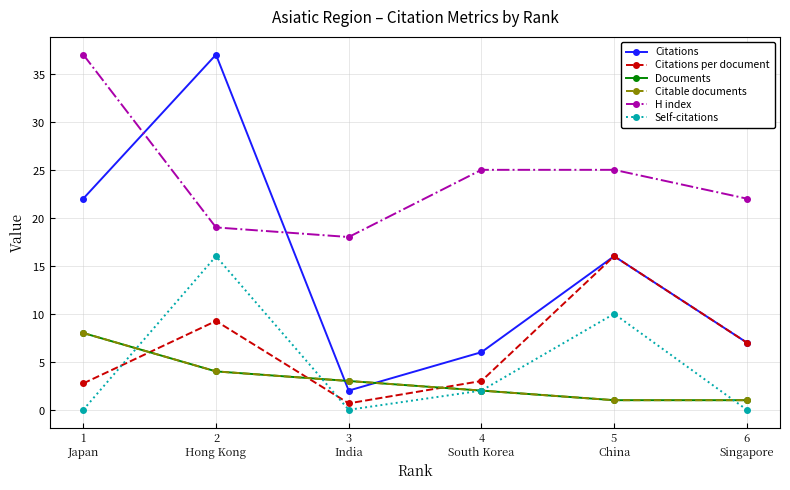

What is the sum of the Citations per document values at 6
Singapore and 1
Japan?

9.8